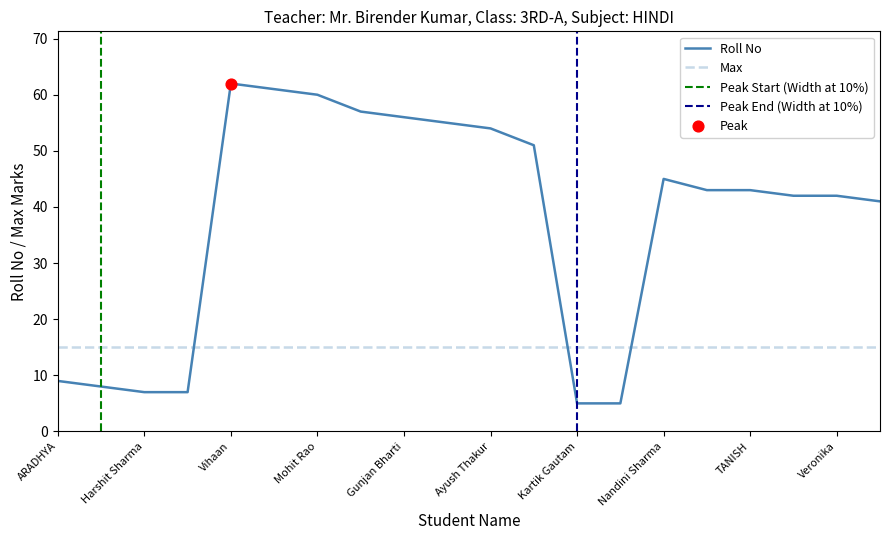

What is the change in value from Kartik Gautam to Nandini Sharma?

+40